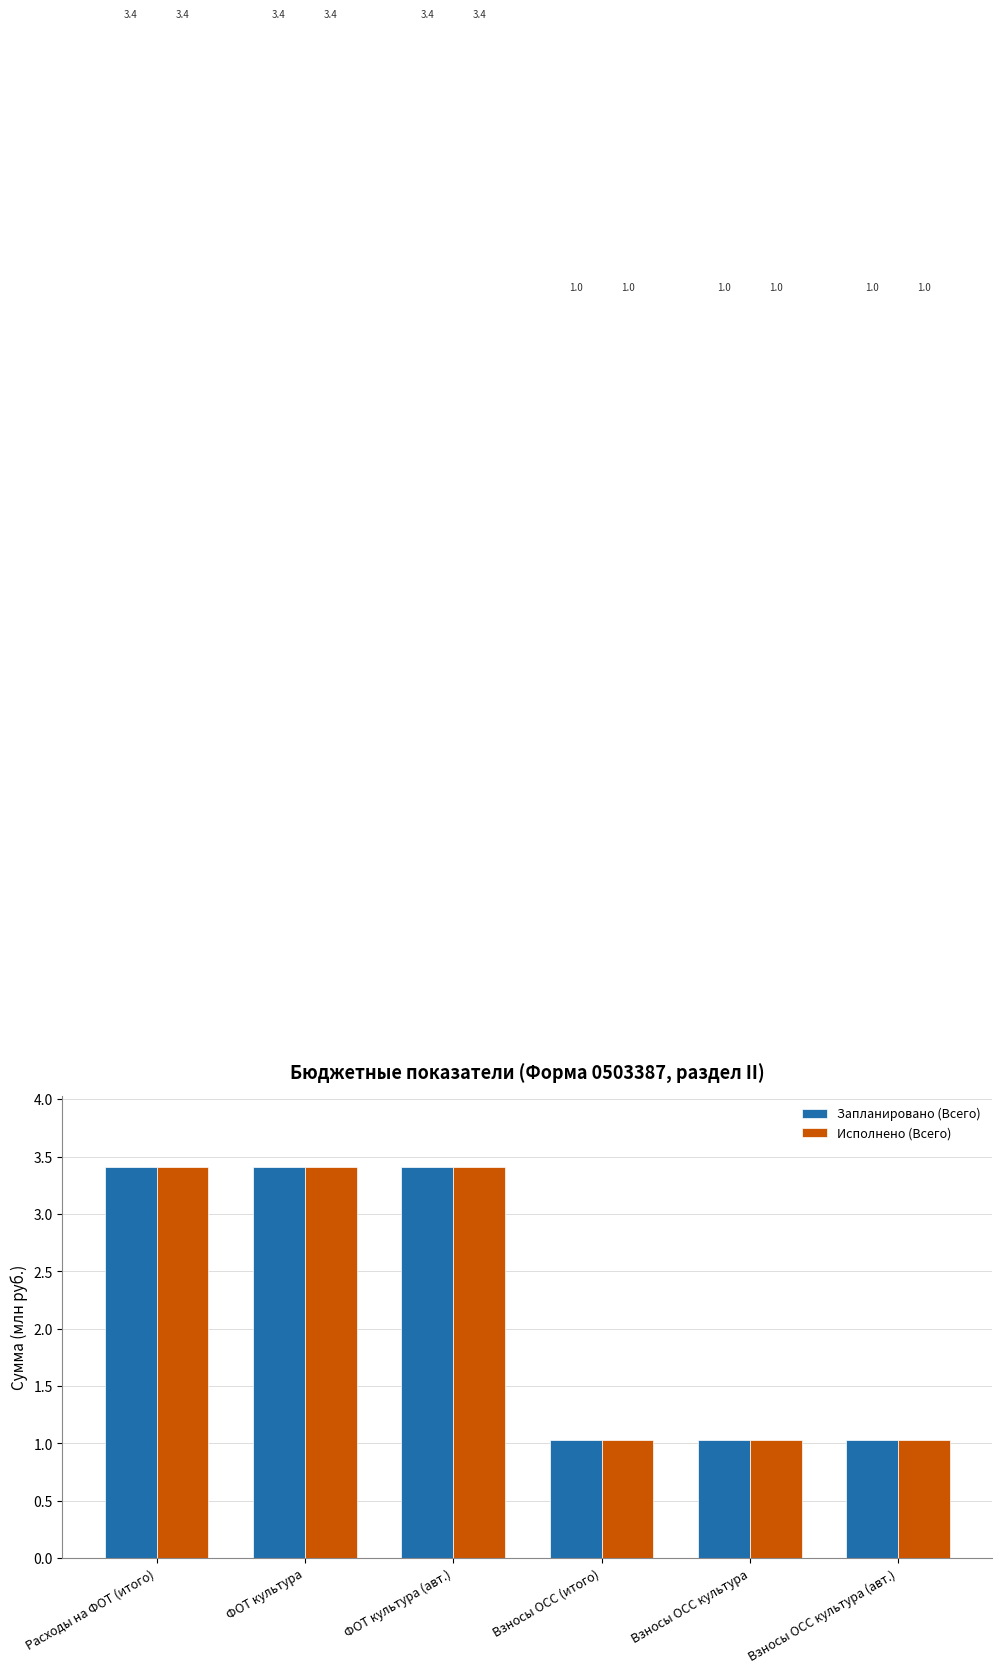

Reading left to right, what are all the values shown in this chart?

Запланировано (Всего): 3.4	3.4	3.4	1.0	1.0	1.0
Исполнено (Всего): 3.4	3.4	3.4	1.0	1.0	1.0